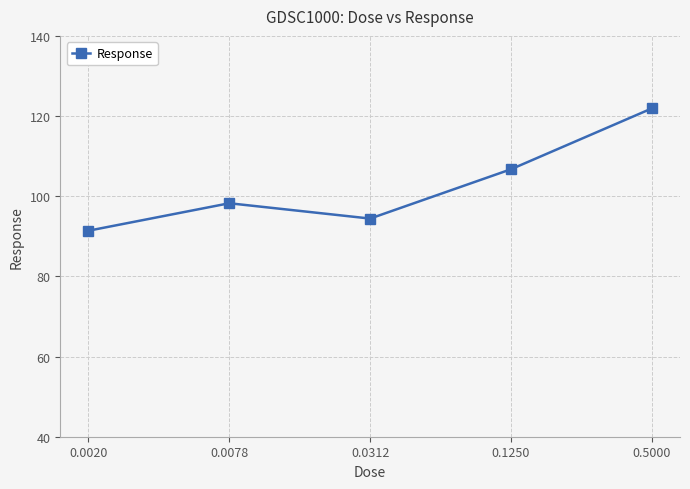

How many interior local valleys (lower than both neighbors) does the data have?

1